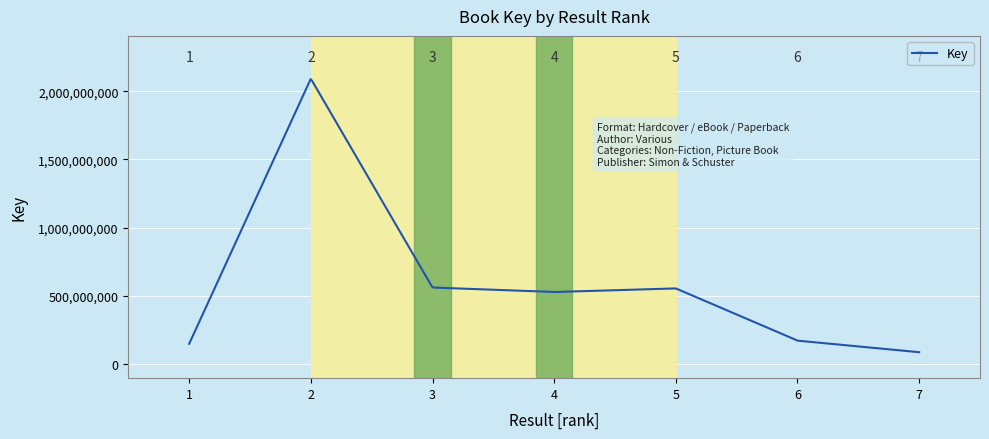

What is the value of the 3rd point from the left?

560260995